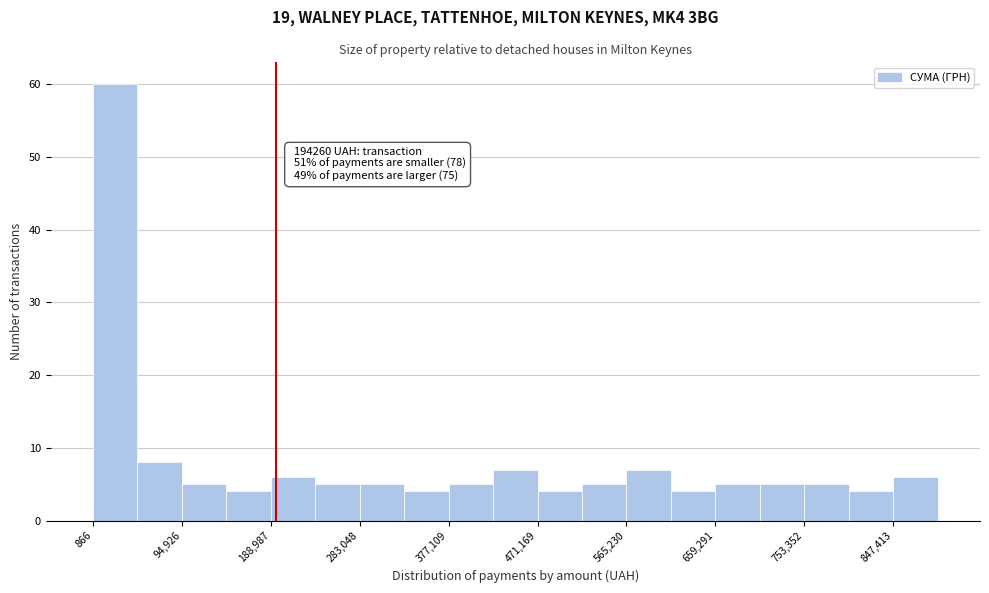

Which range on the x-axis has the tallest bar?

0 to 50000